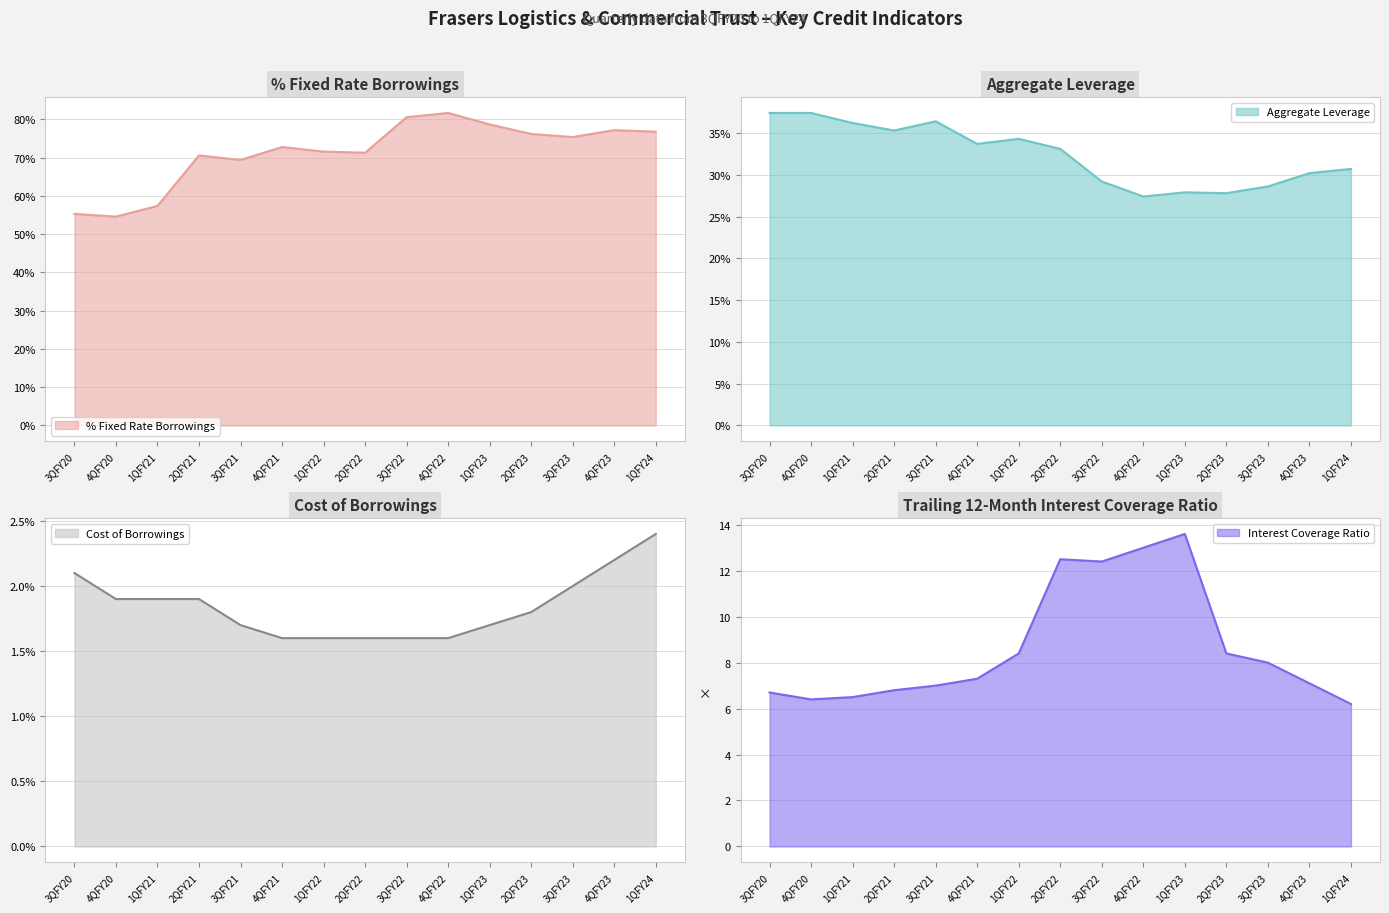

True or false: Cost of Borrowings and % Fixed Rate Borrowings intersect in this chart.

False